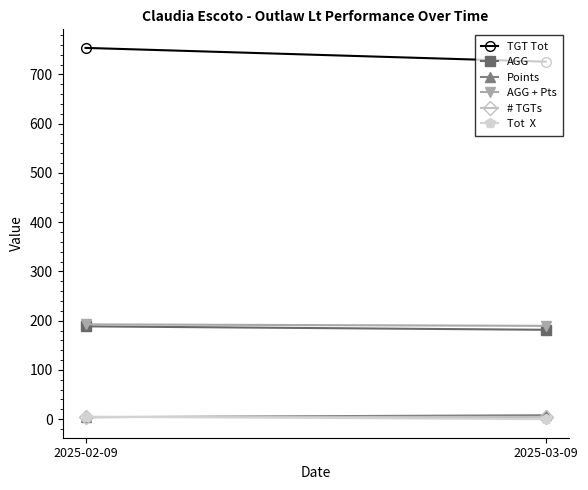

The value of # TGTs at 2025-02-09 is 4.0. True or false?

True